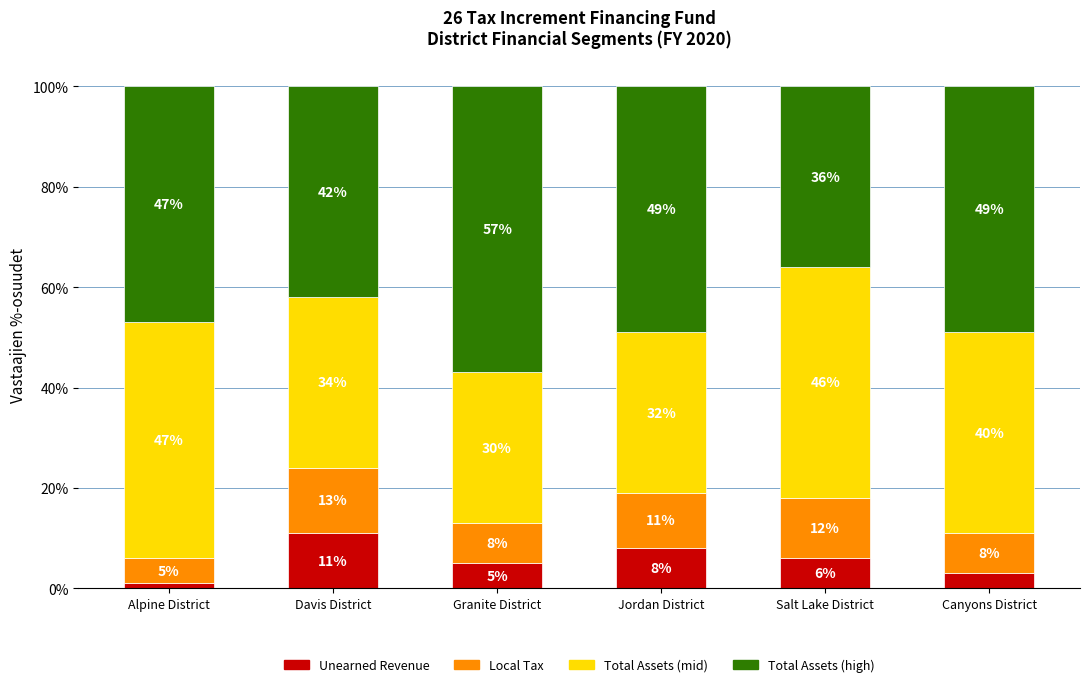

The Unearned Revenue series shows 2 at Jordan District. True or false?

False